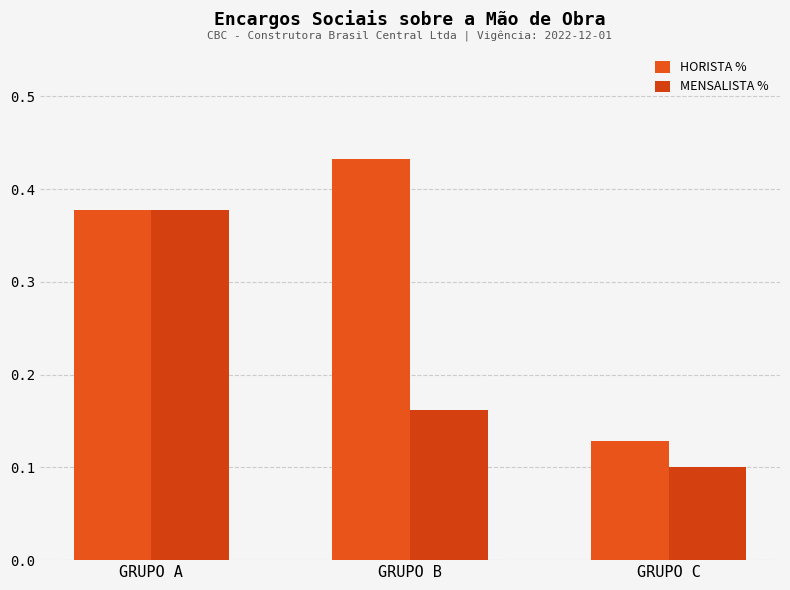

What is the sum of all HORISTA % values?

0.9